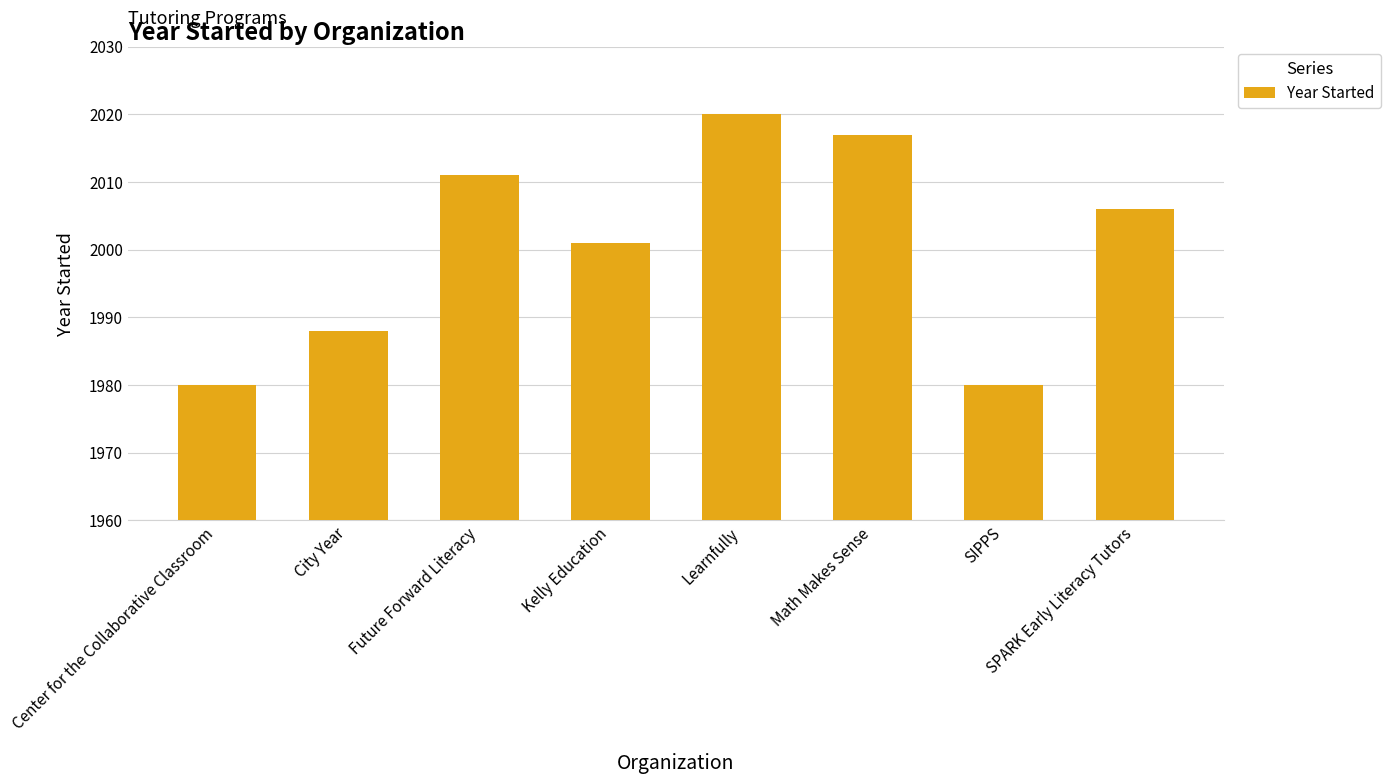

What is the label of the 3rd bar from the right?

Math Makes Sense